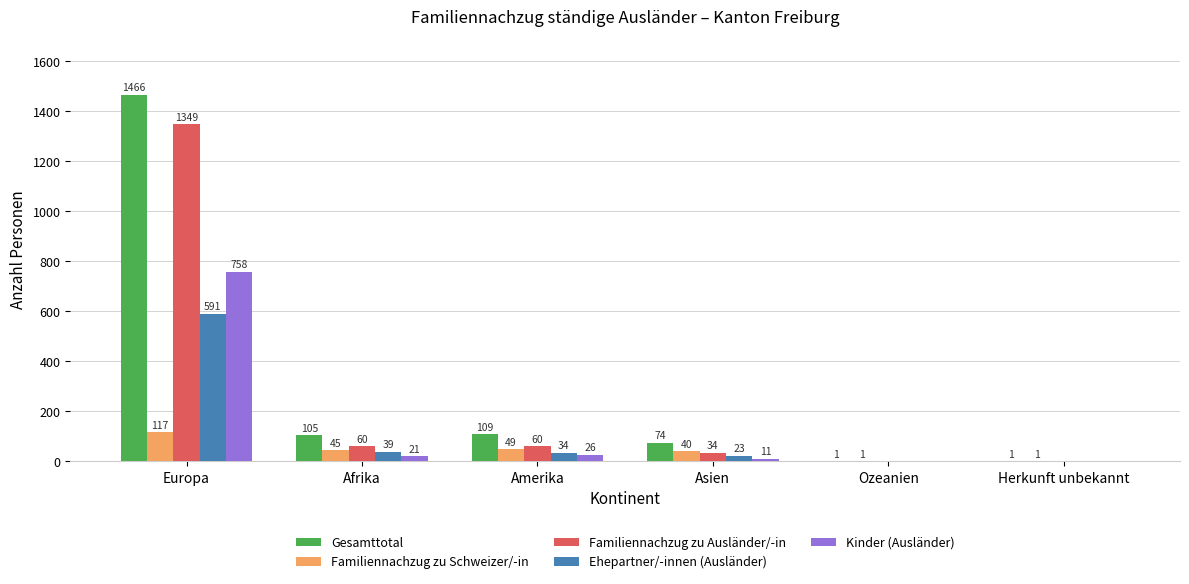

True or false: Familiennachzug zu Ausländer/-in has a value of -922 at Herkunft unbekannt.

False